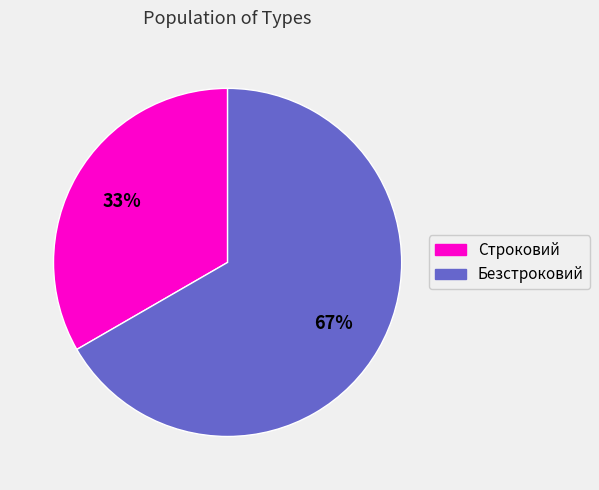

To the nearest percent, what is the average slice percentage?

50%